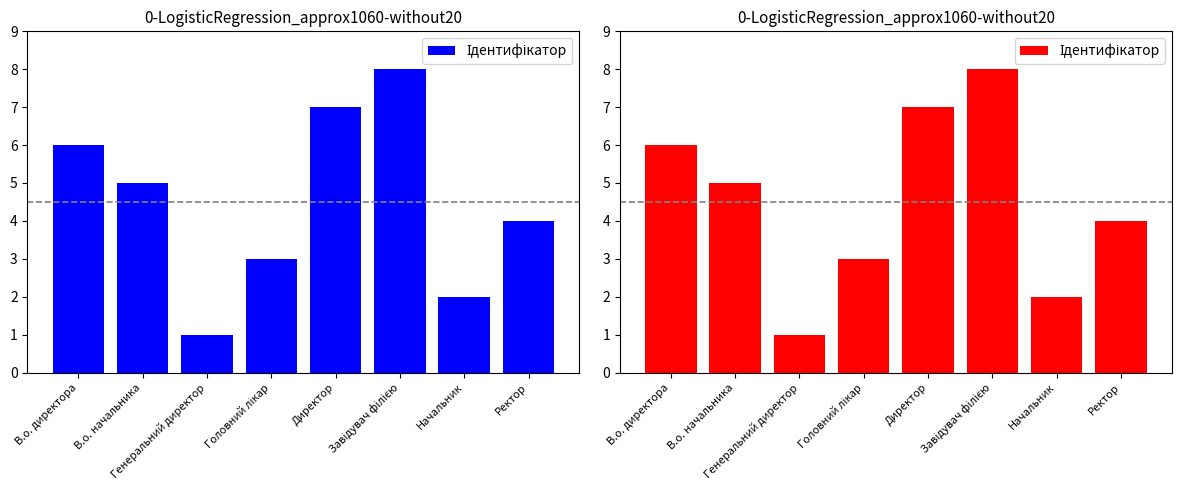

Reading left to right, what are all the values shown in this chart?

6	5	1	3	7	8	2	4